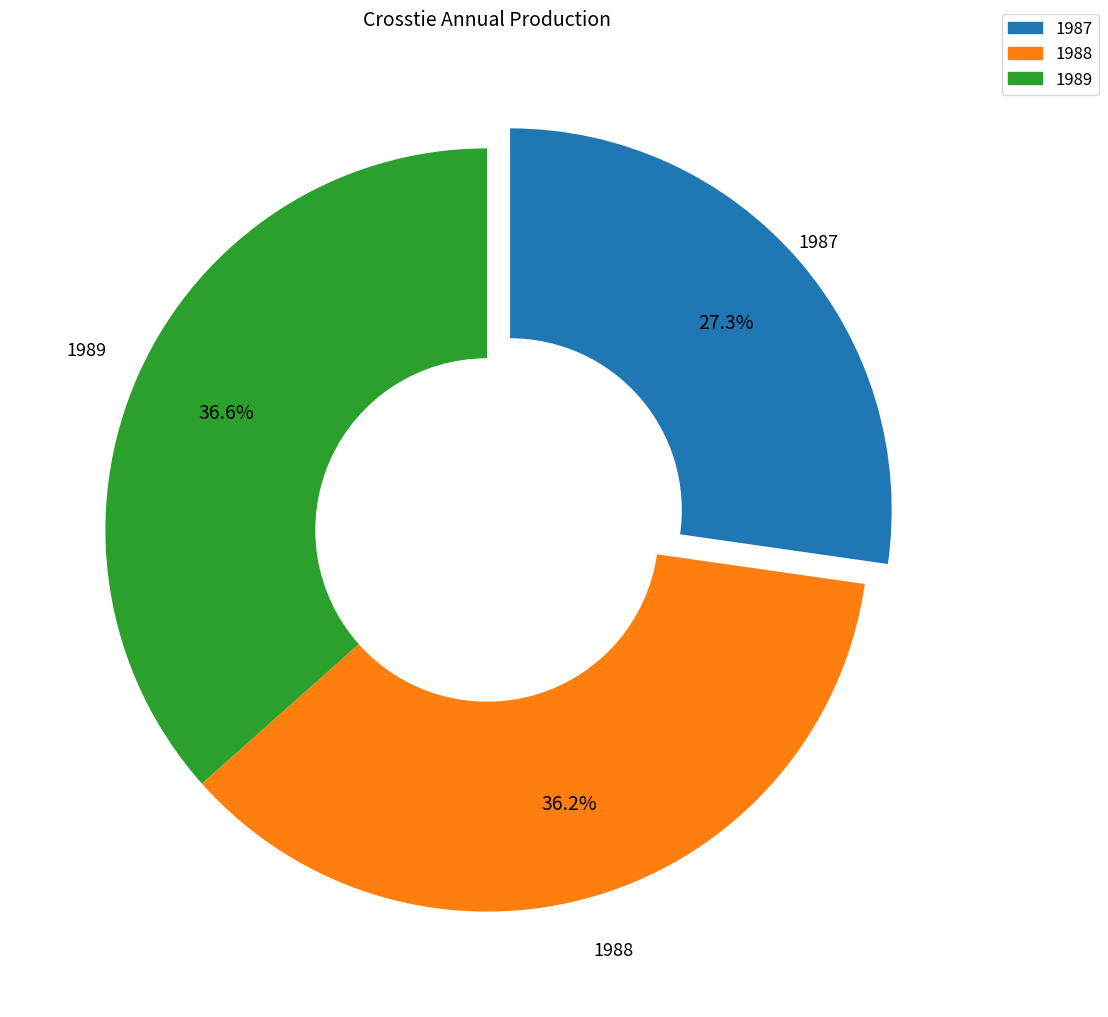

Which slice is the smallest?

1987